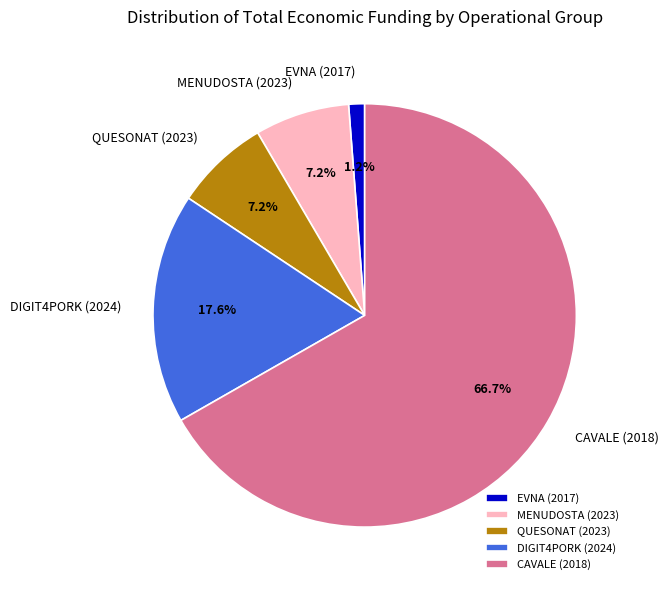

What percentage is the DIGIT4PORK (2024) slice, to the nearest percent?

18%